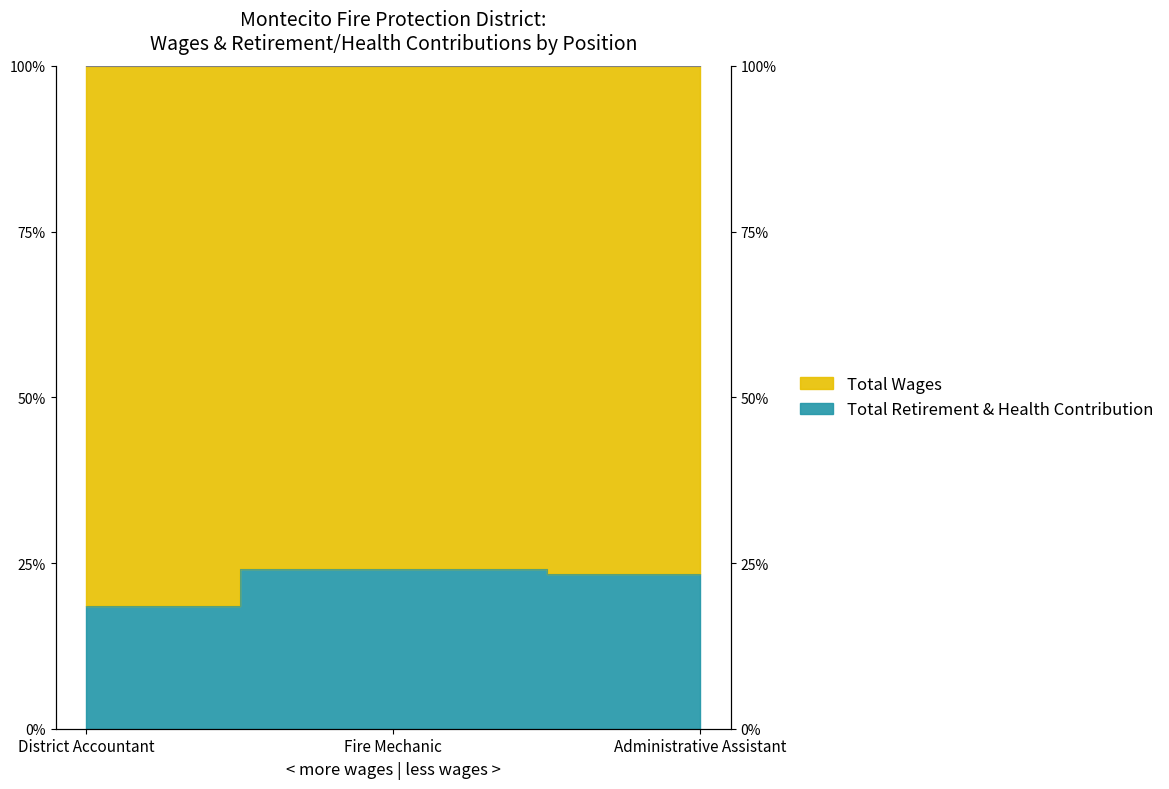

What is the difference between the maximum and minimum values?

0.1